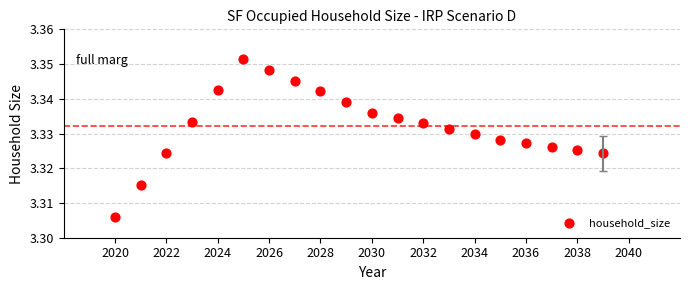

What is the range of X values (max minus min)?

19.0